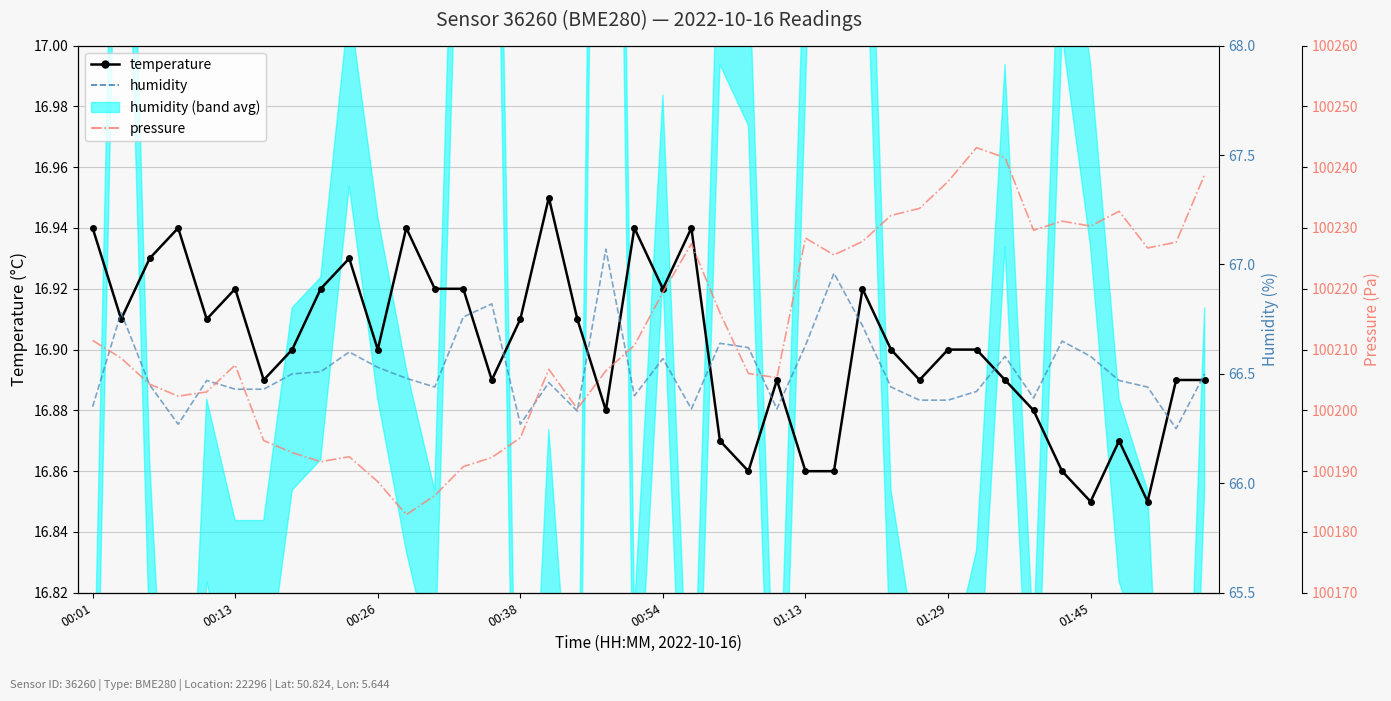

True or false: humidity and temperature intersect in this chart.

False